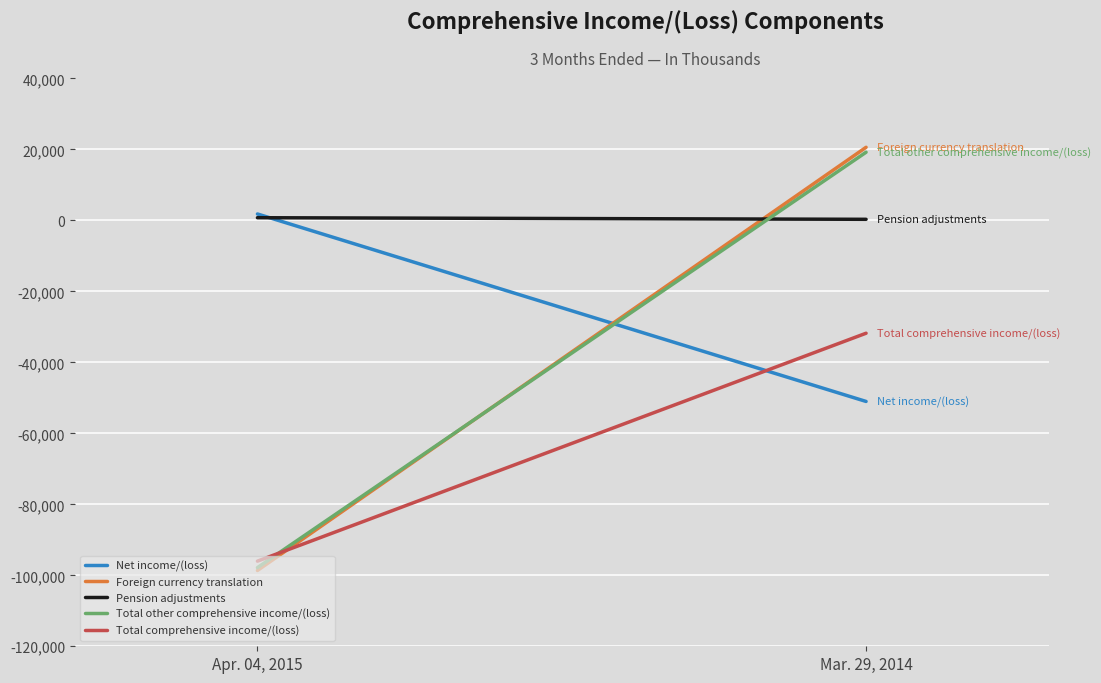

What are all the series names shown in the legend?

Net income/(loss), Foreign currency translation, Pension adjustments, Total other comprehensive income/(loss), Total comprehensive income/(loss)